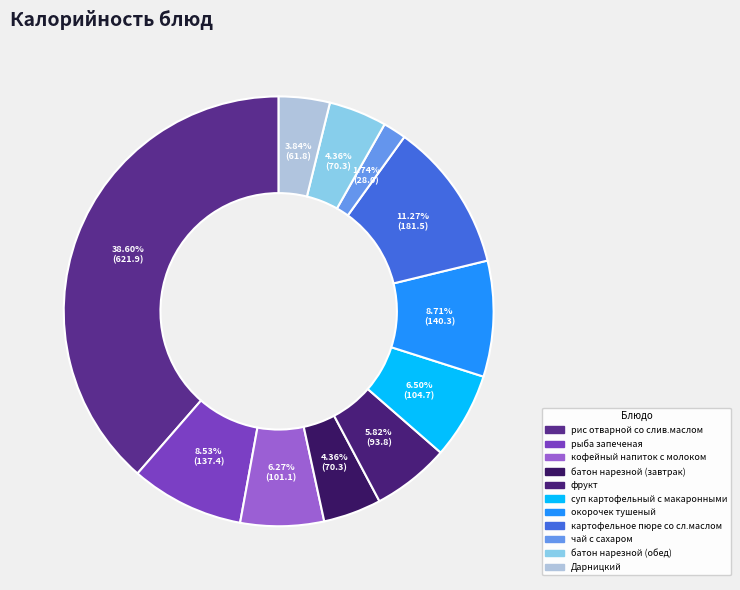

What is the ratio of the value at батон нарезной (обед) to the value at кофейный напиток с молоком?

0.7